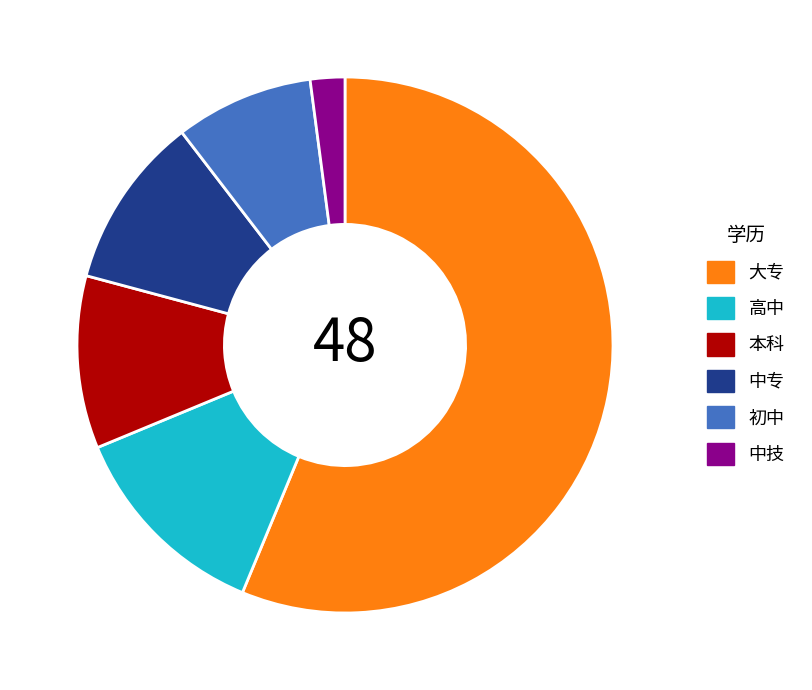

The 初中 slice represents 23% of the pie. True or false?

False